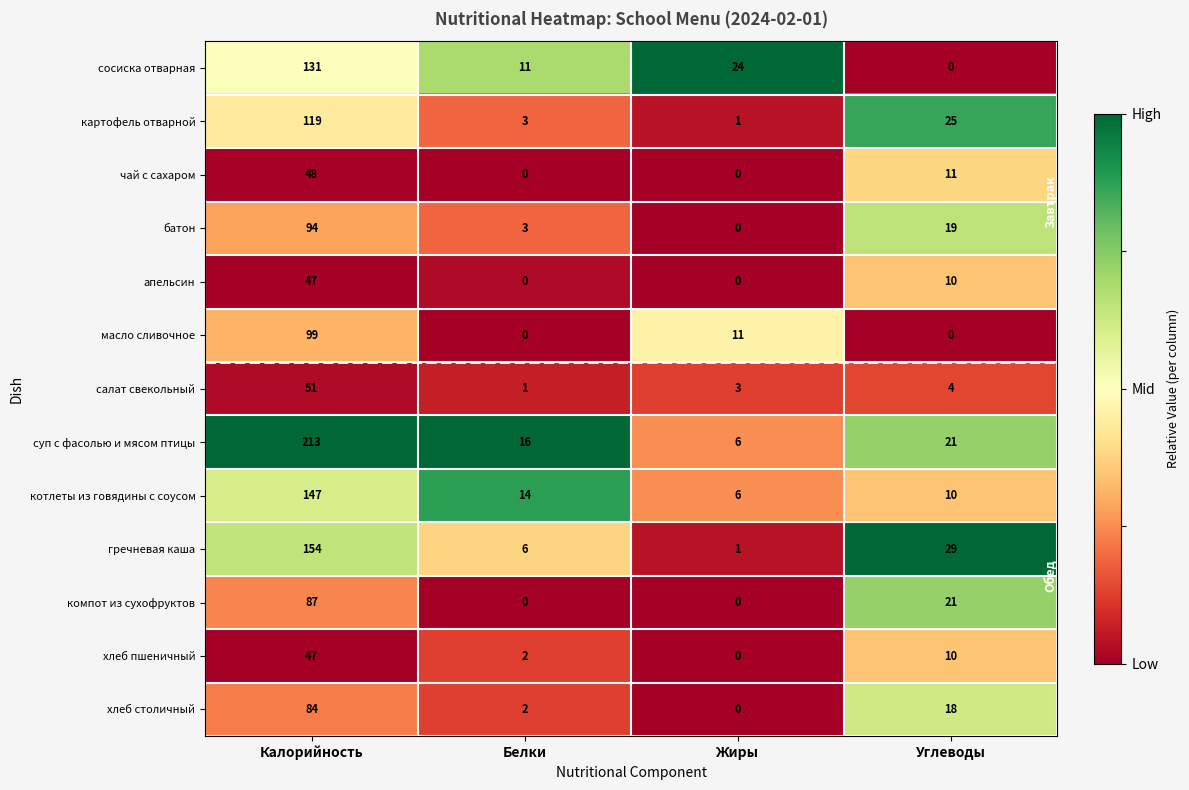

Is it true that компот из сухофруктов equals 59 at Белки?

False